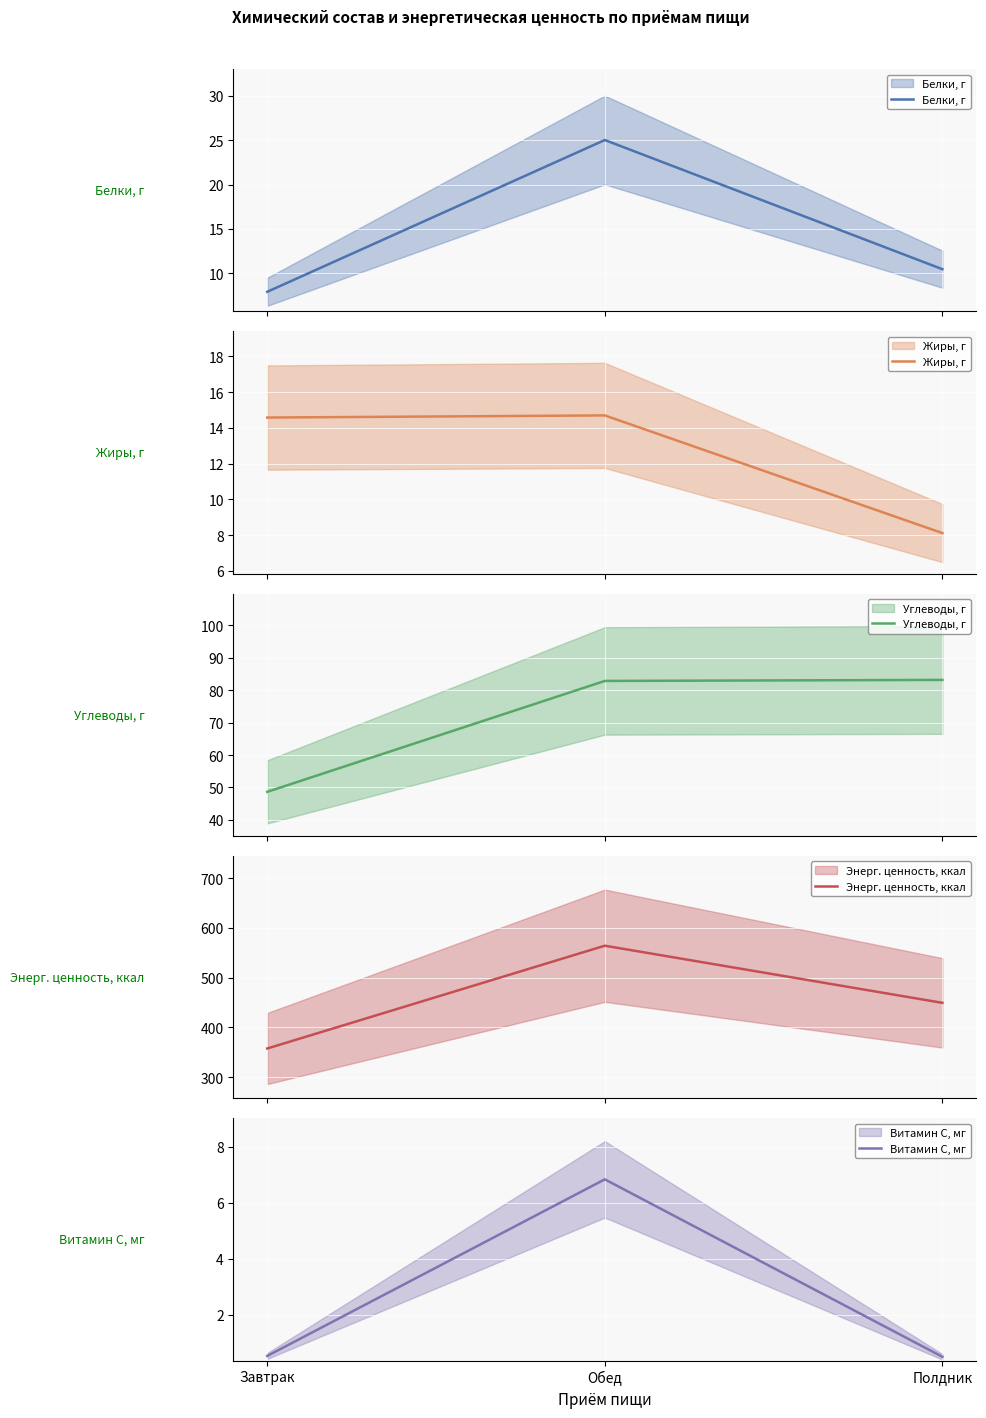

Where does the Жиры, г series first go above 14?

Завтрак